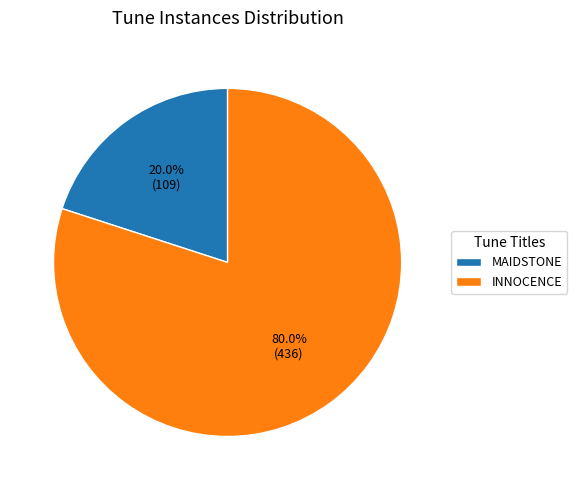

To the nearest percent, what is the average slice percentage?

50%